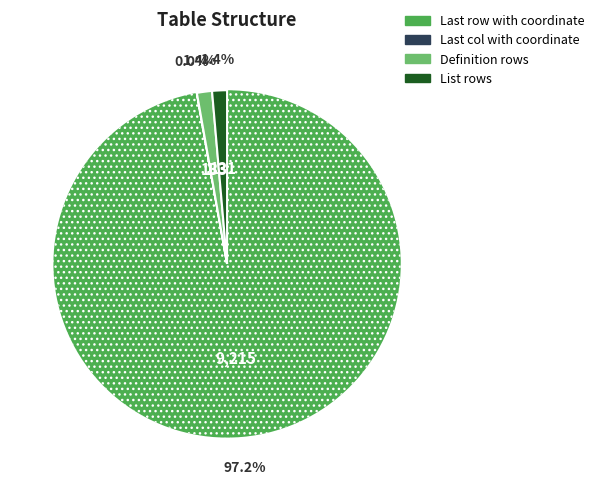

What percentage do List rows and Definition rows together represent?

2.8%